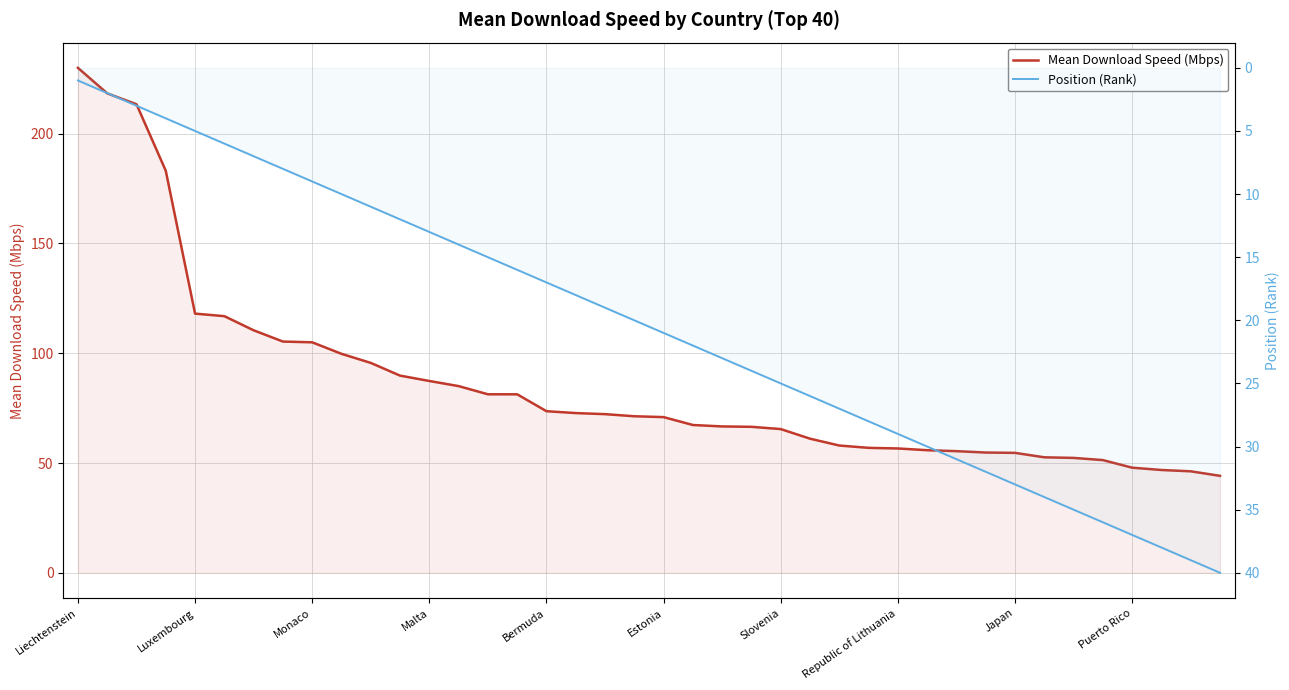

What is the difference between the Mean Download Speed (Mbps) values at 30 and 24?

10.1